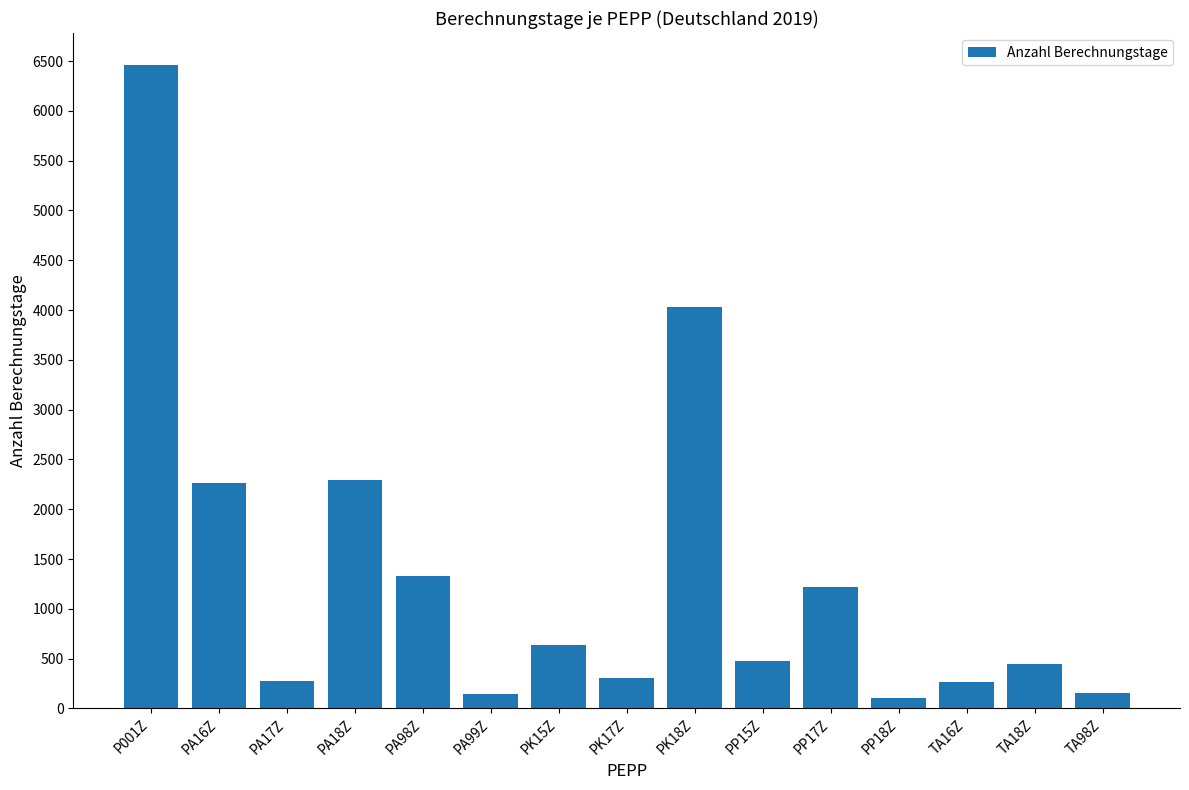

What is the value of the 11th bar from the left?

1215